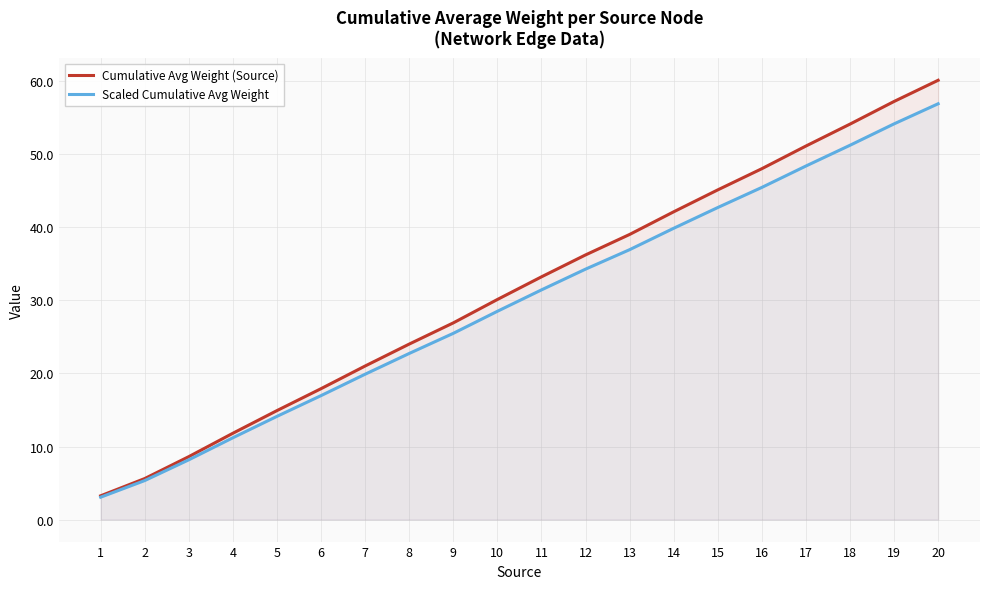

True or false: Scaled Cumulative Avg Weight and Cumulative Avg Weight (Source) intersect in this chart.

False